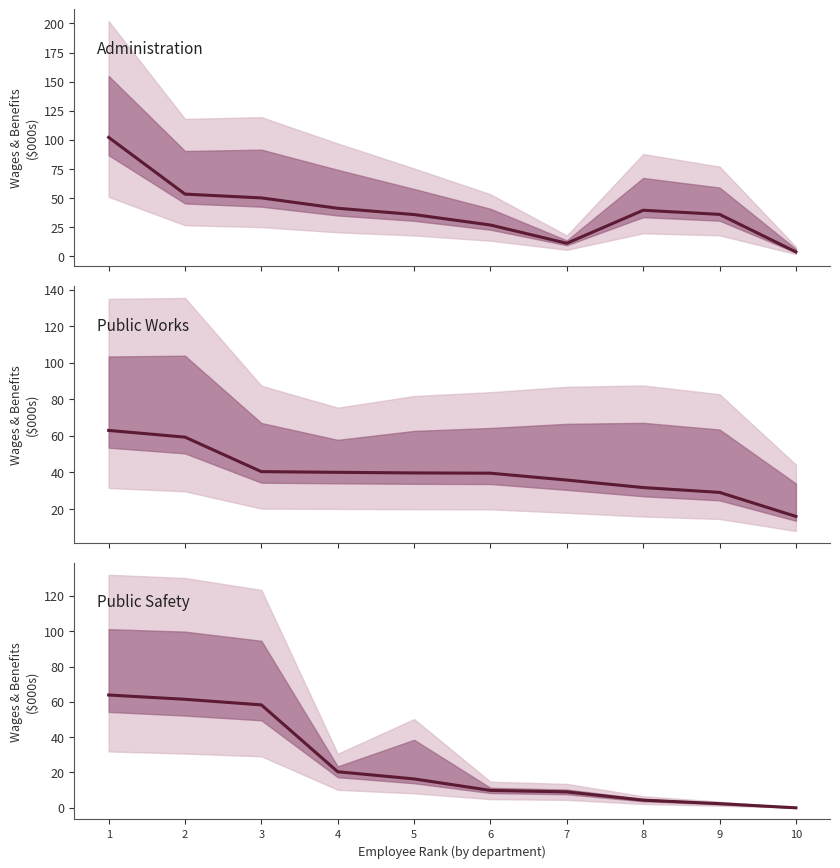

How many values are above zero?

9